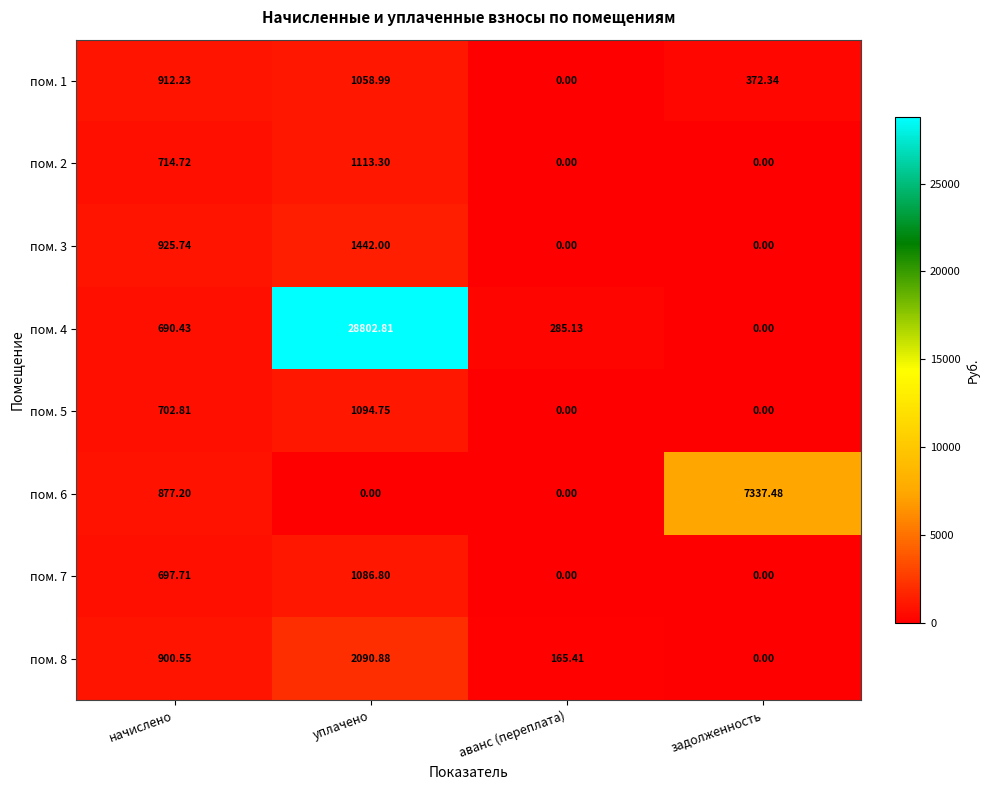

At which label does пом. 8 first exceed 900?

начислено